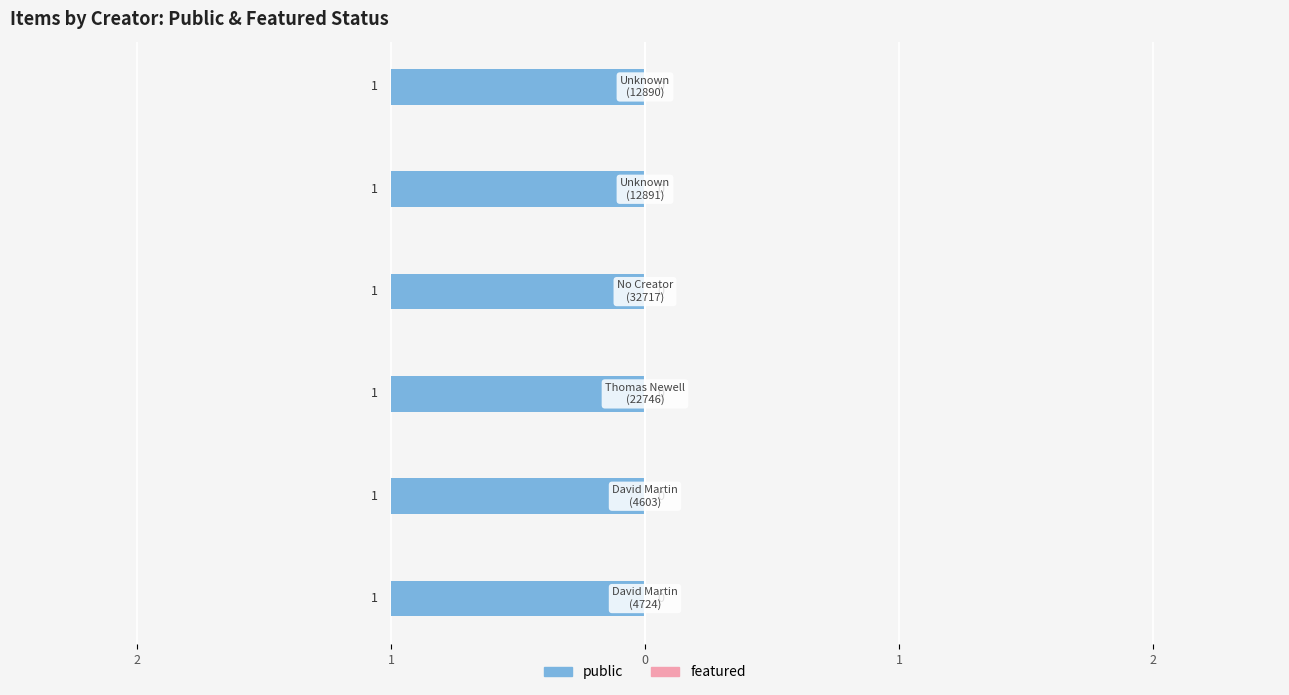

Which series has the widest spread of values?

public